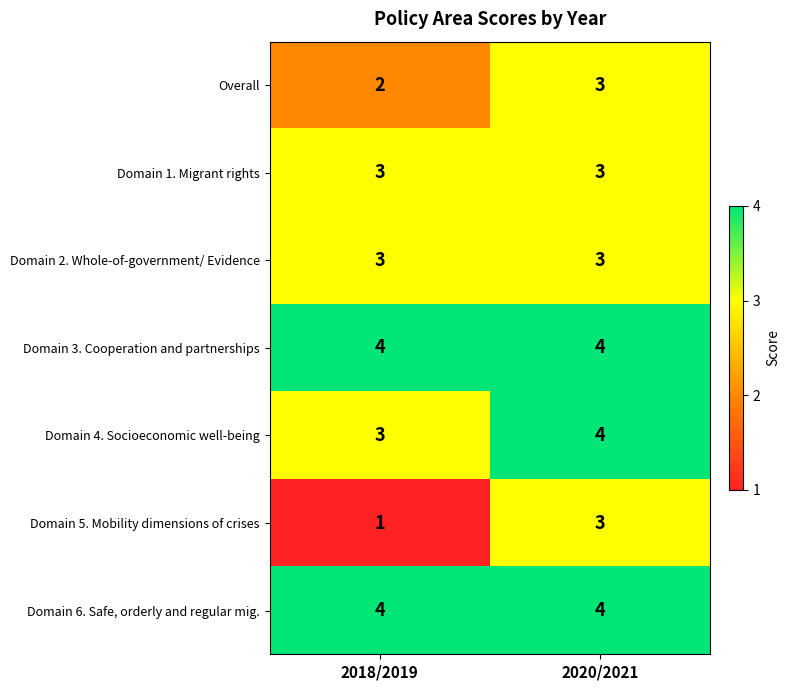

At which category is the sum across all series the highest?

2020/2021